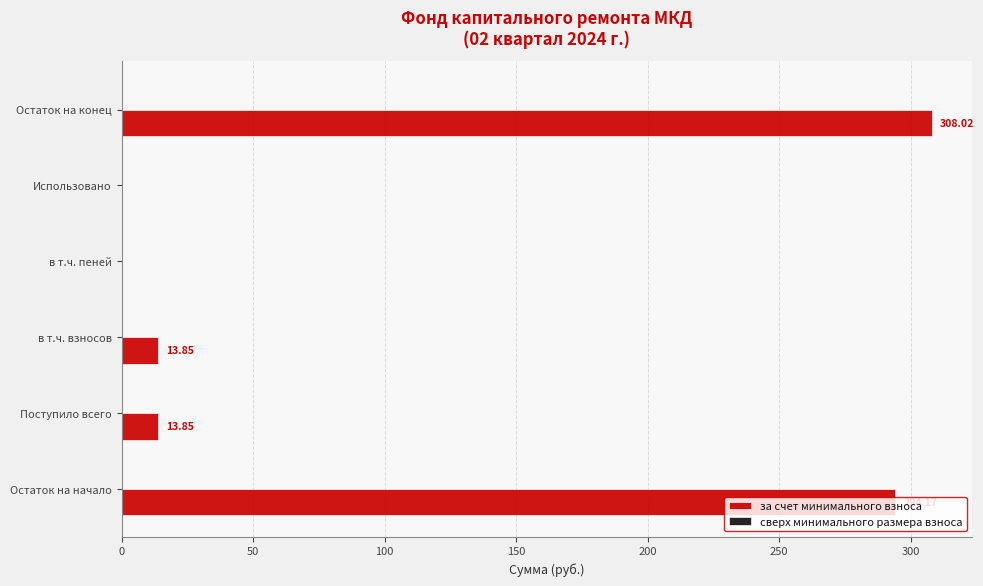

Which category has the highest value across all series?

Остаток на конец